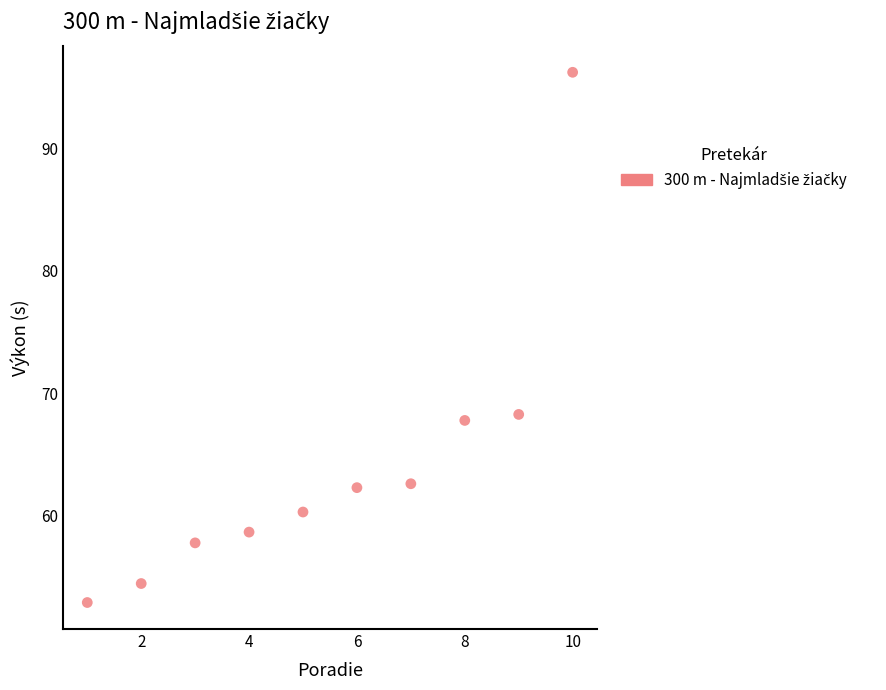

What is the average X value?

5.5